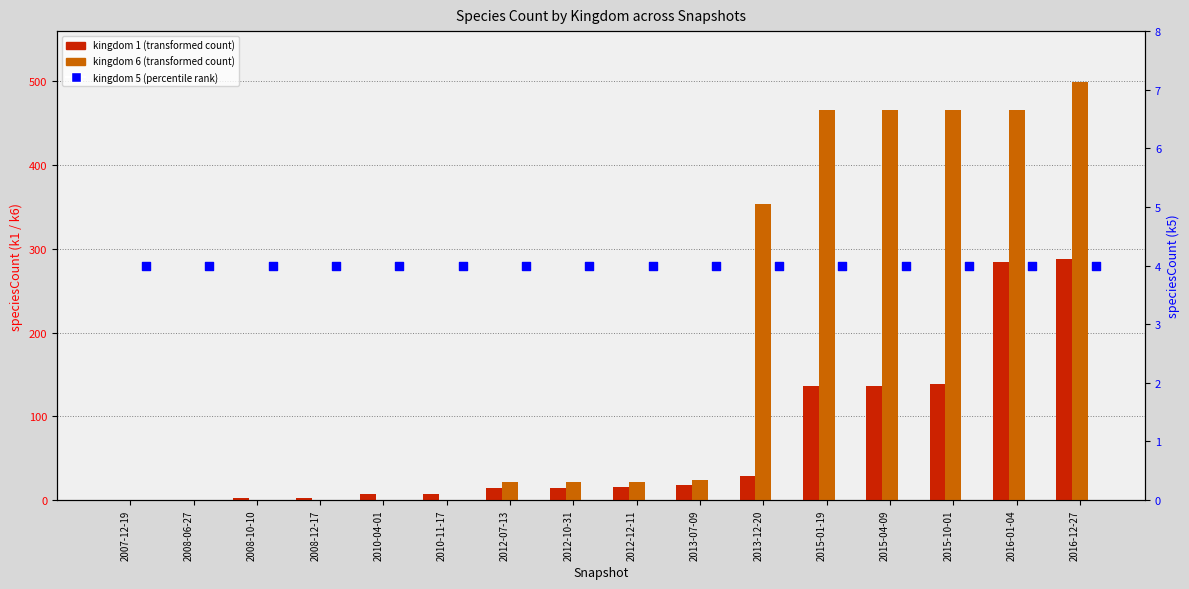

Which series has the largest total across all categories?

kingdom 6